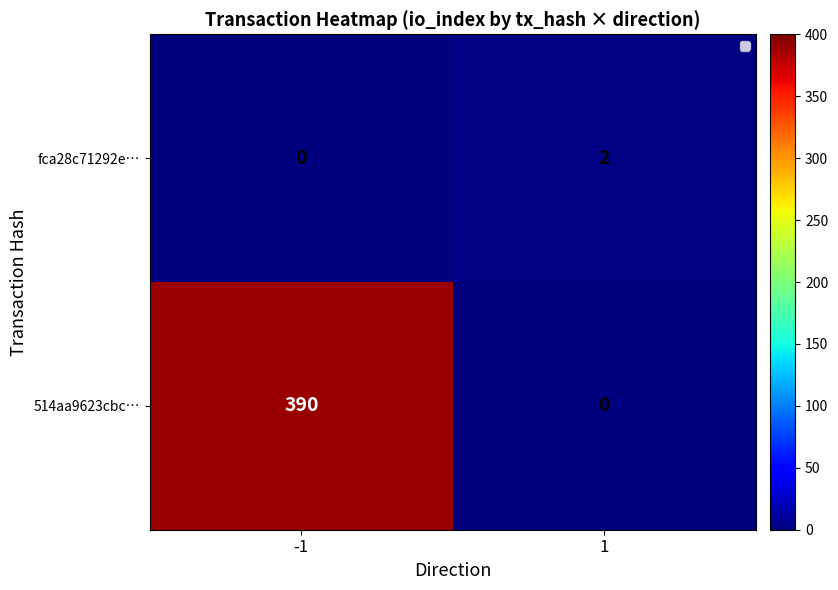

What is the approximate value of fca28c71292e… at 1?

2